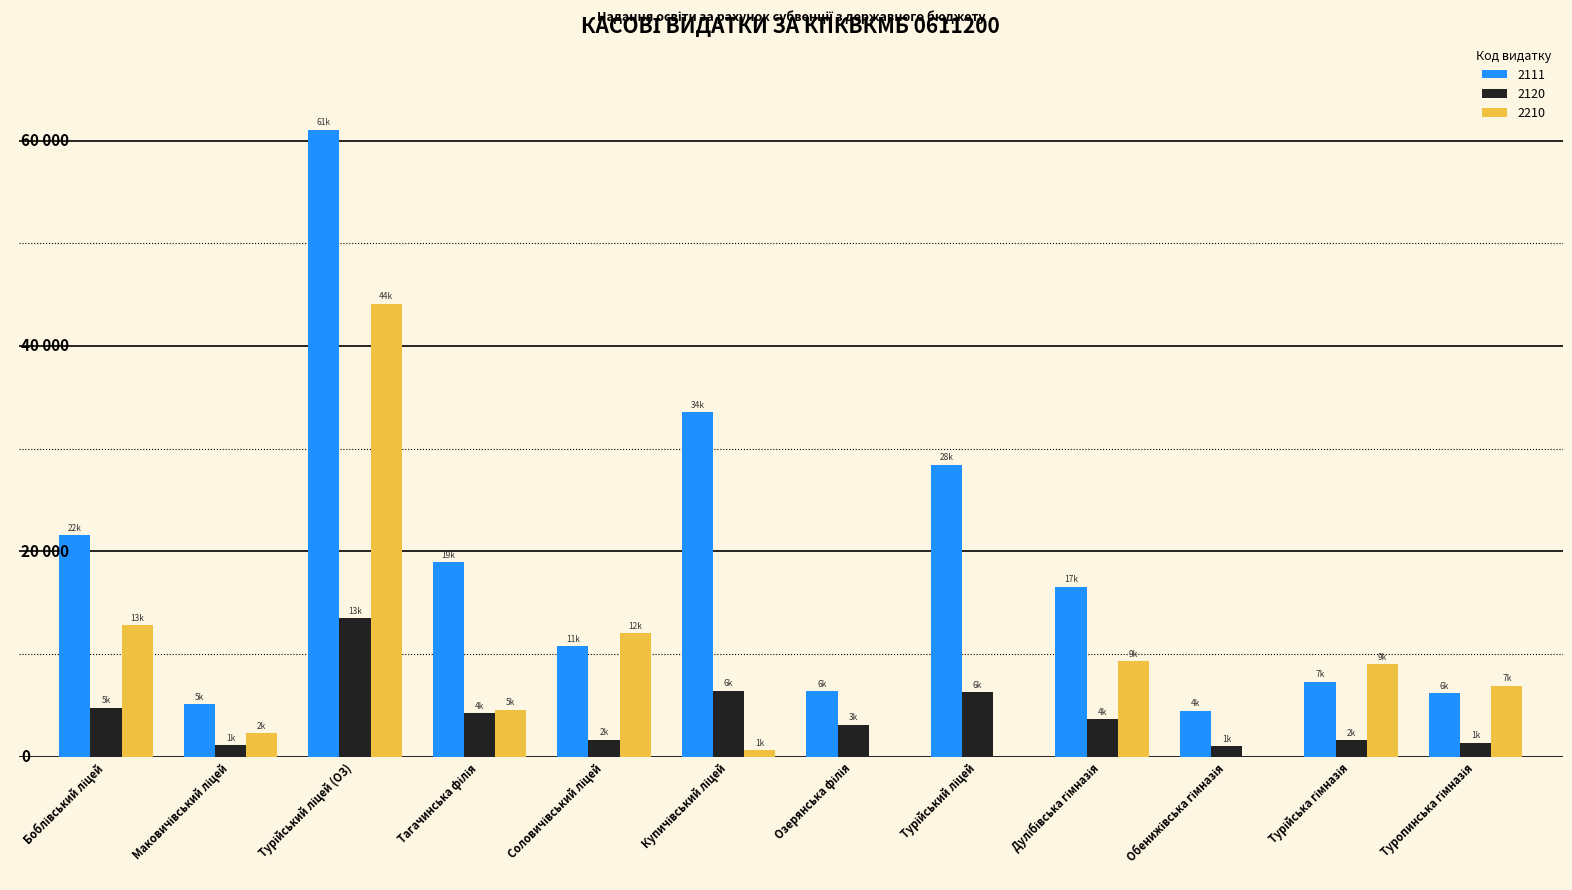

Are the bars horizontal?

No